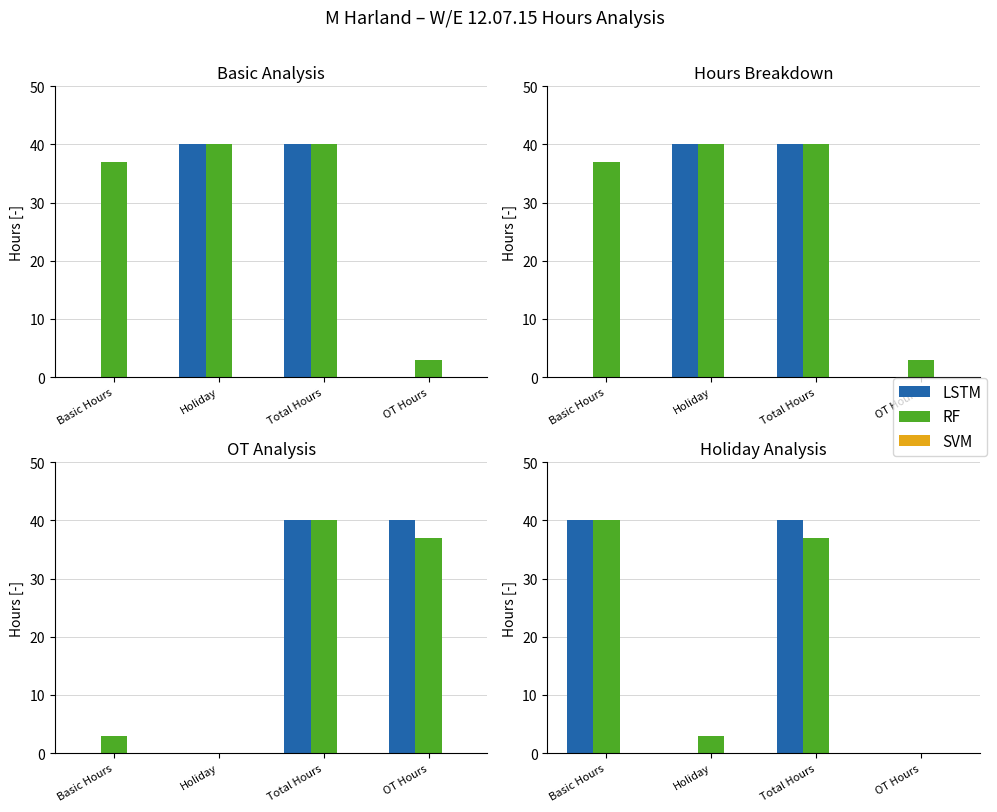

At OT Hours, list the series in order from largest to smallest.

LSTM, RF, SVM